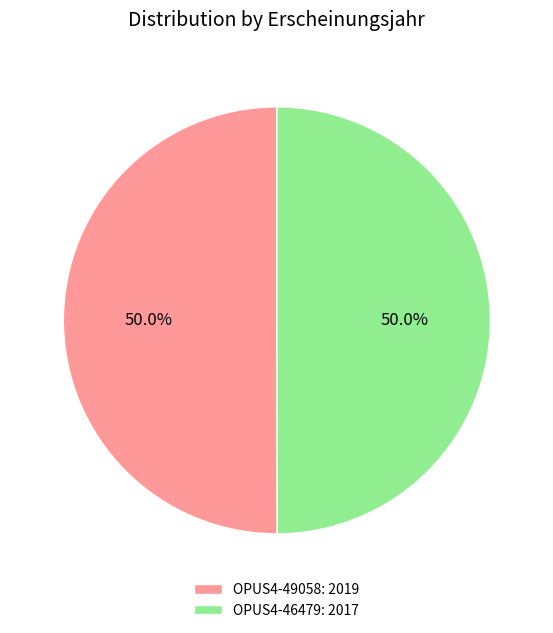

What percentage is the OPUS4-46479 slice, to the nearest percent?

50%